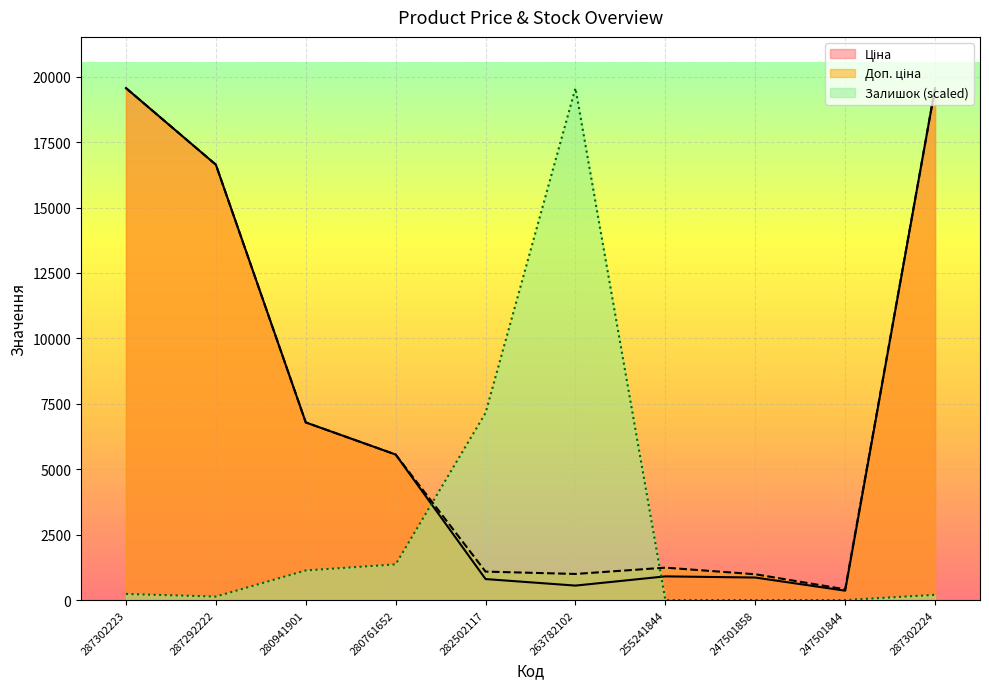

What is the highest value of the Залишок series?

19564.9